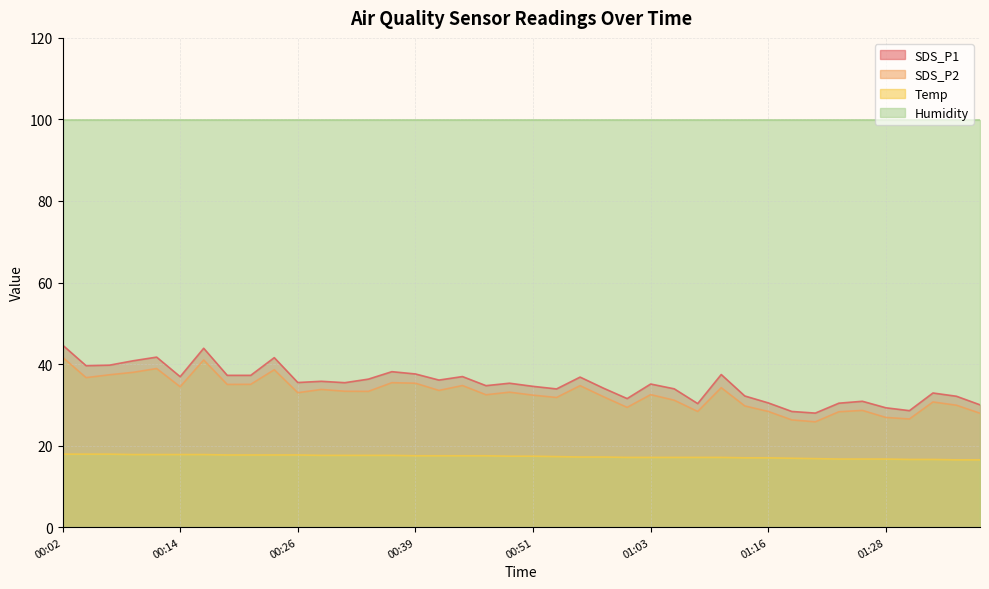

List the series in order of their peak value, lowest first.

Temp, SDS_P2, SDS_P1, Humidity